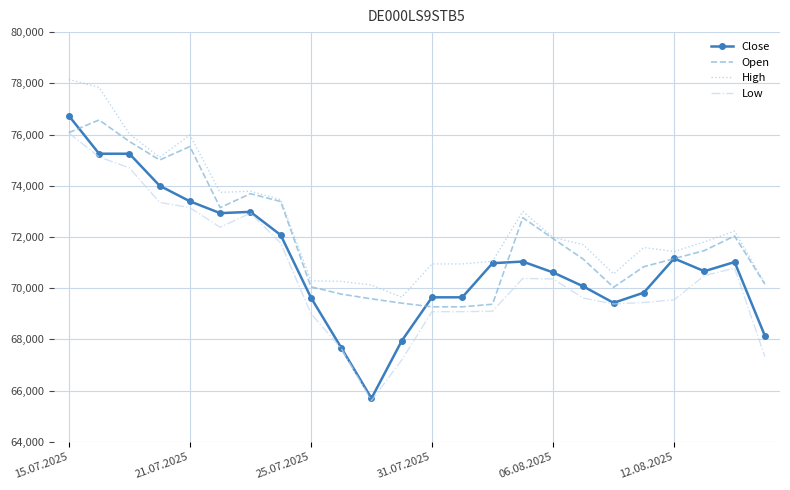

What is the lowest value of the Low series?

65608